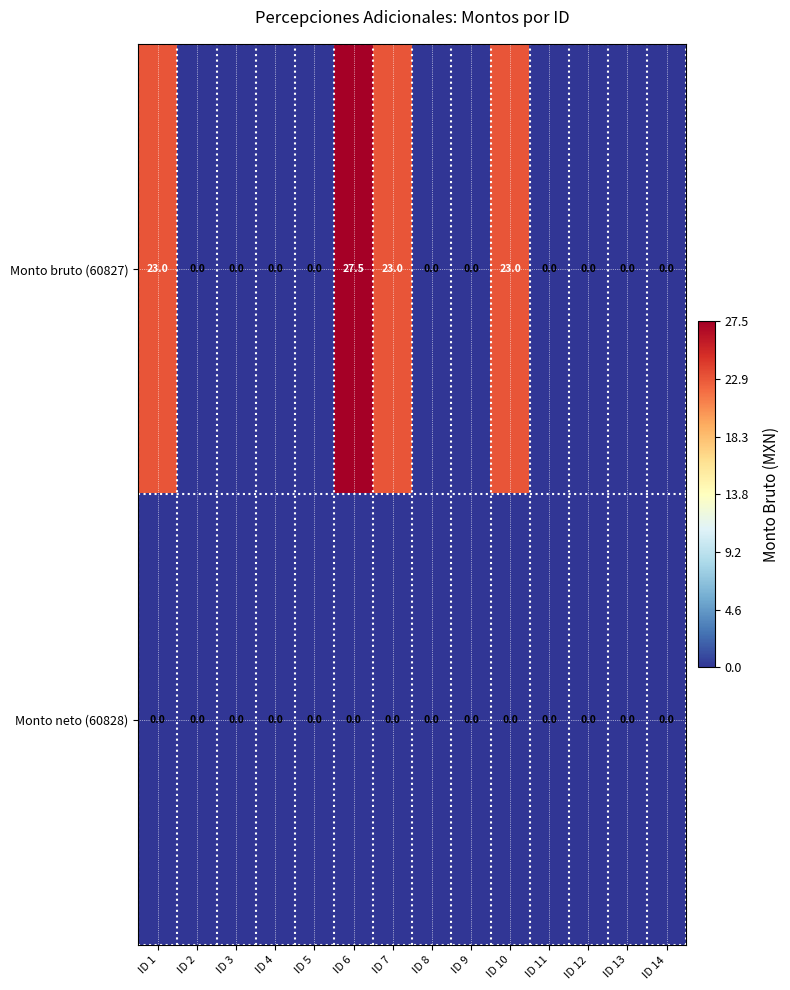

Which label corresponds to the largest value in the chart?

ID 6